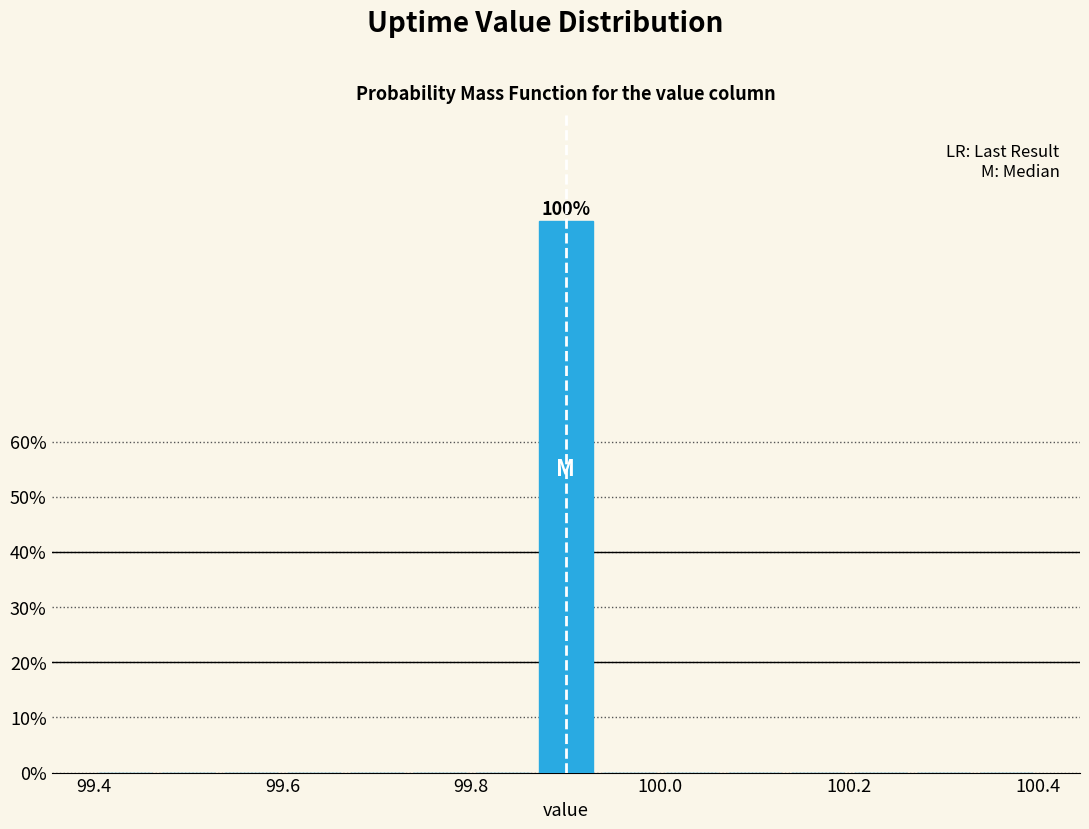

Read against the x-axis, roughly where is the centre of the tallest bar?

99.90